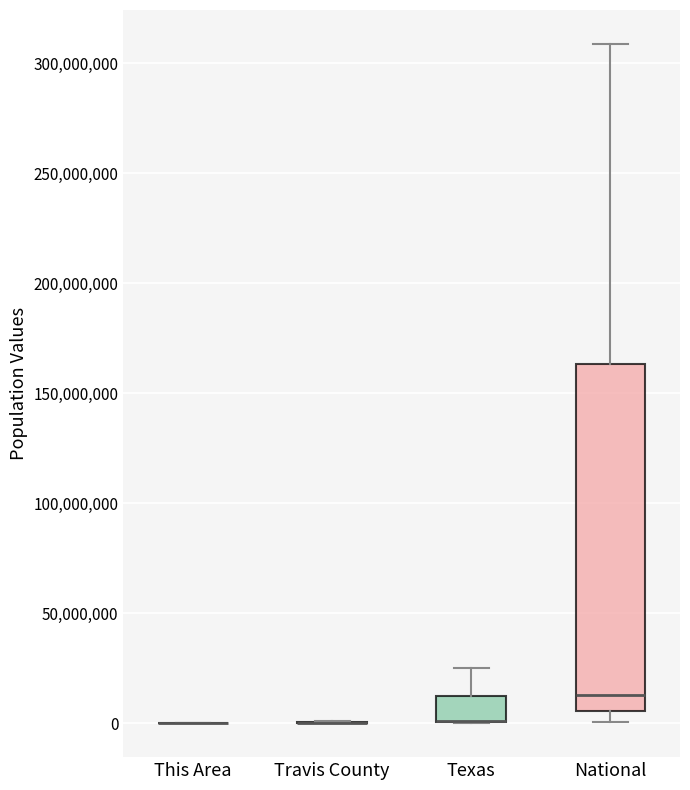

Which box is the tallest, from its lower edge to its upper edge?

National